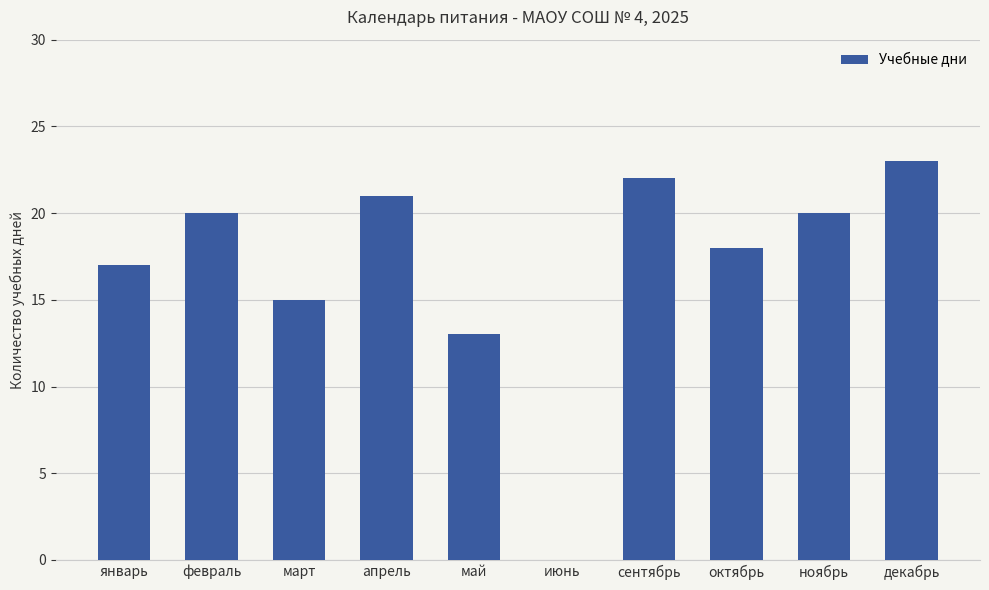

The value at декабрь is 23. True or false?

True